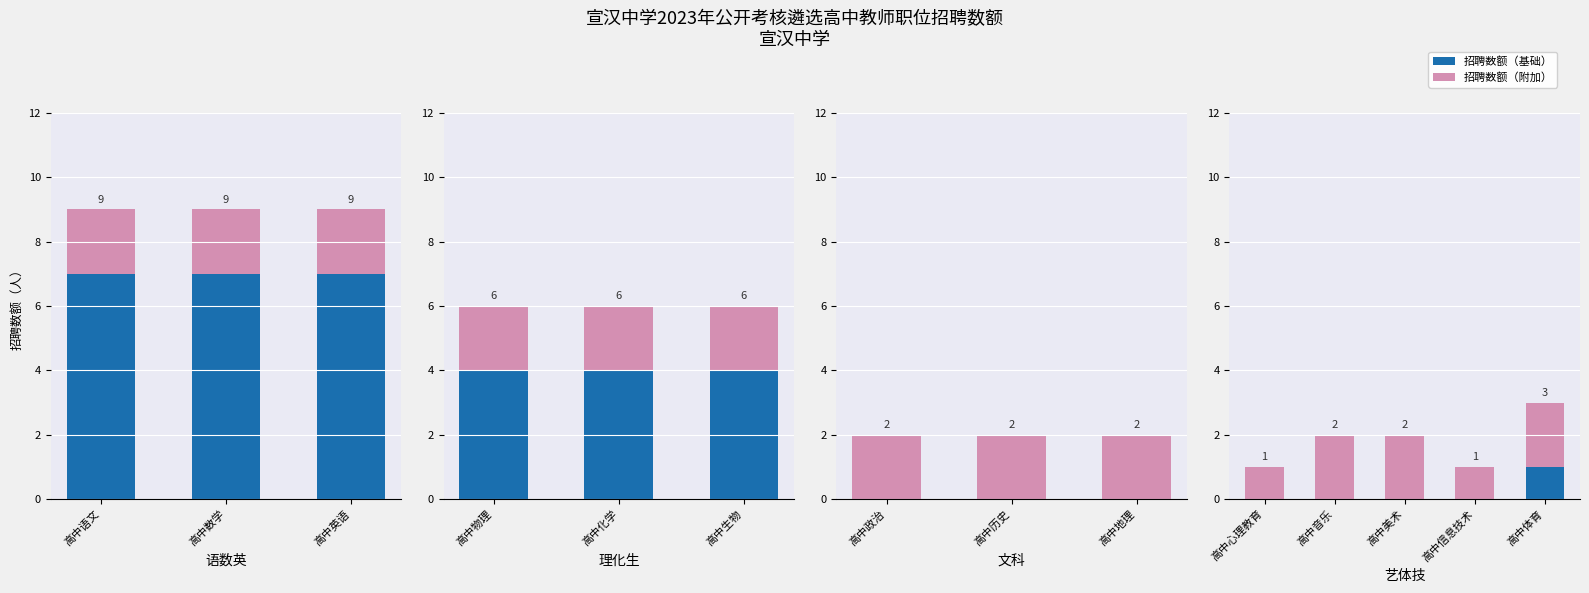

What are all the series names shown in the legend?

招聘数额（基础）, 招聘数额（附加）